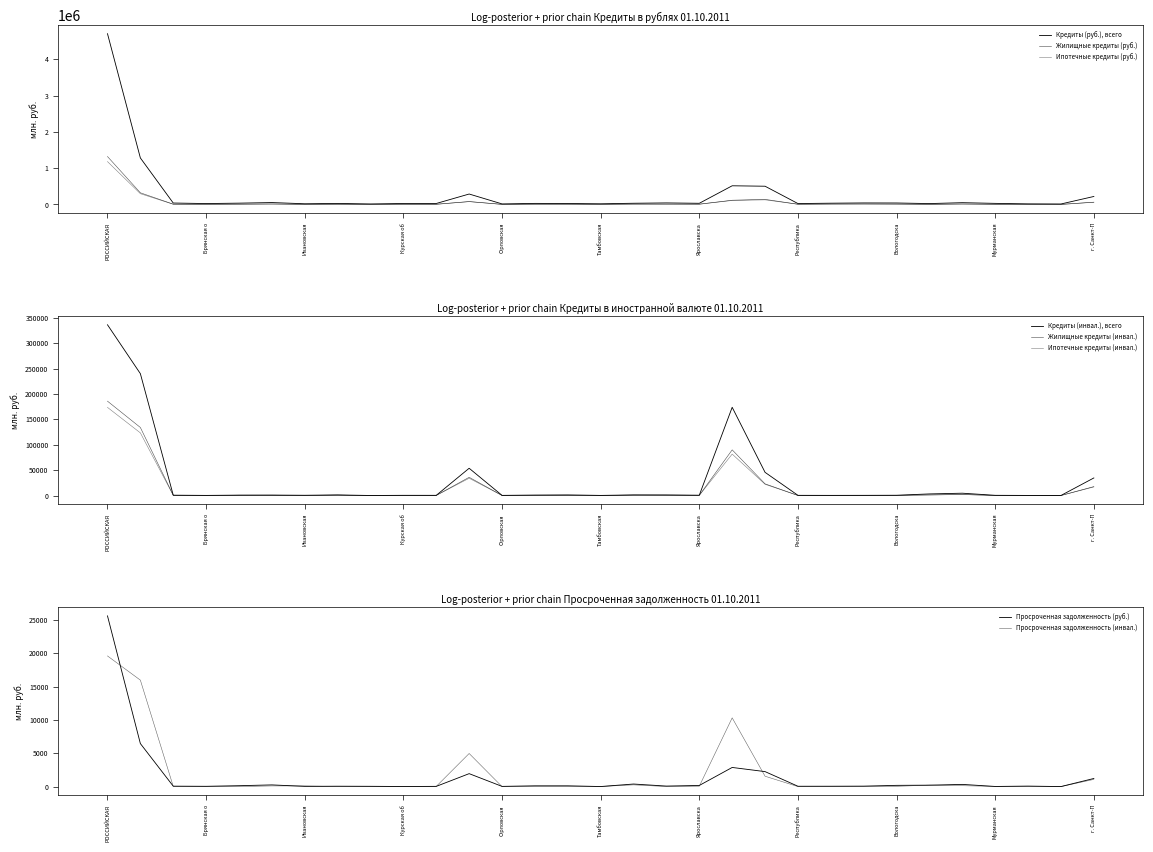

What is the difference between the maximum and minimum values in the Кредиты (руб.), всего series?

4692987